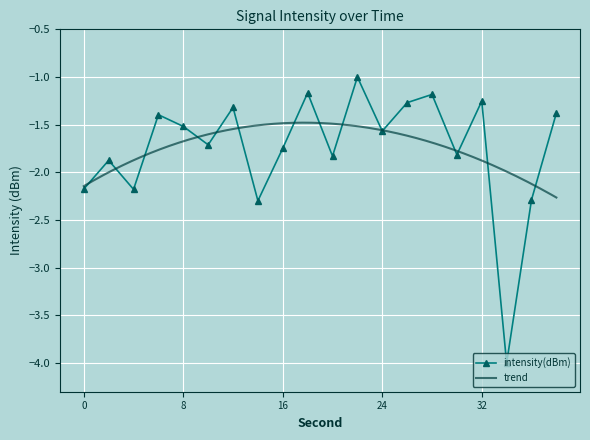

Rank the categories by value from lowest to highest.

34, 14, 36, 4, 0, 2, 20, 30, 16, 10, 24, 8, 6, 38, 12, 26, 32, 28, 18, 22